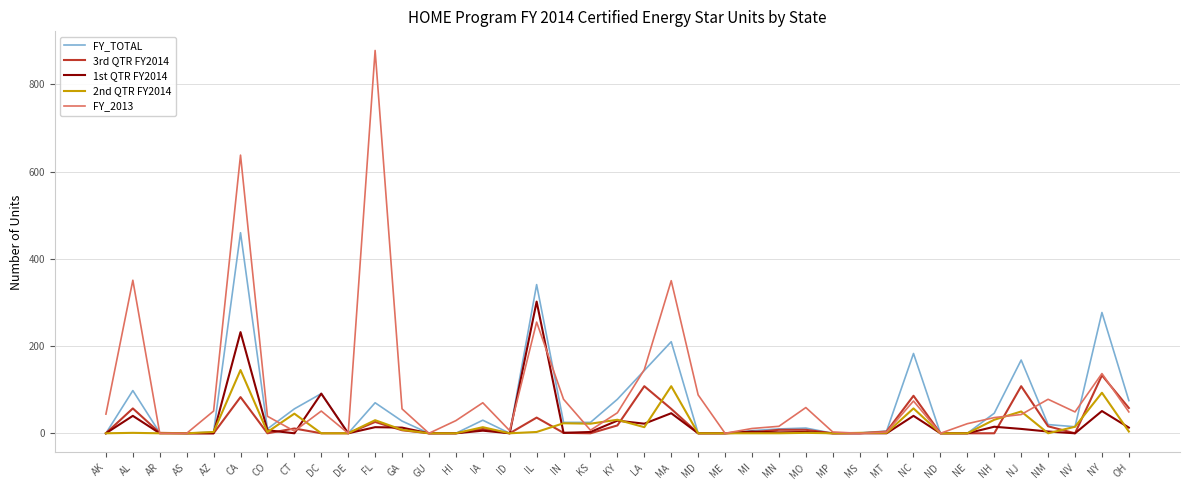

Which series has the widest spread of values?

FY_2013